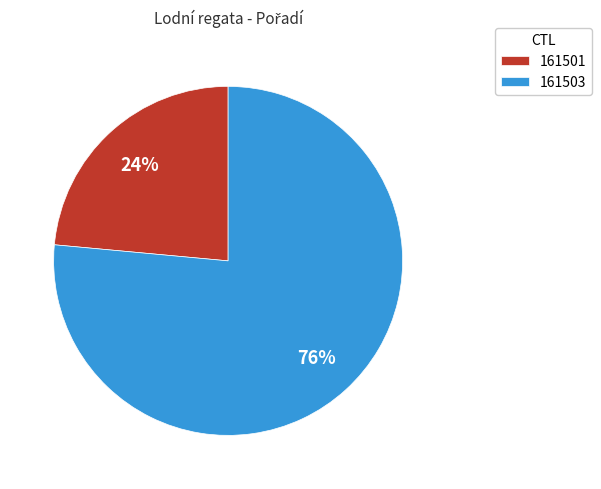

Does 161501 account for over 50% of the chart?

No